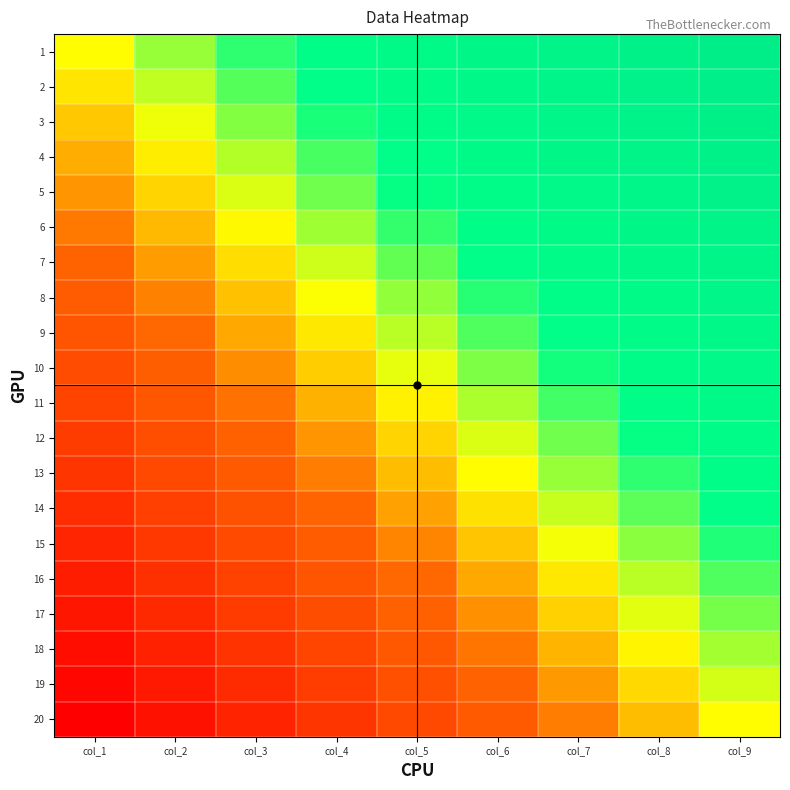

Rank the series at col_9 from highest to lowest value.

1, 2, 3, 4, 5, 6, 7, 8, 9, 10, 11, 12, 13, 14, 15, 16, 17, 18, 19, 20